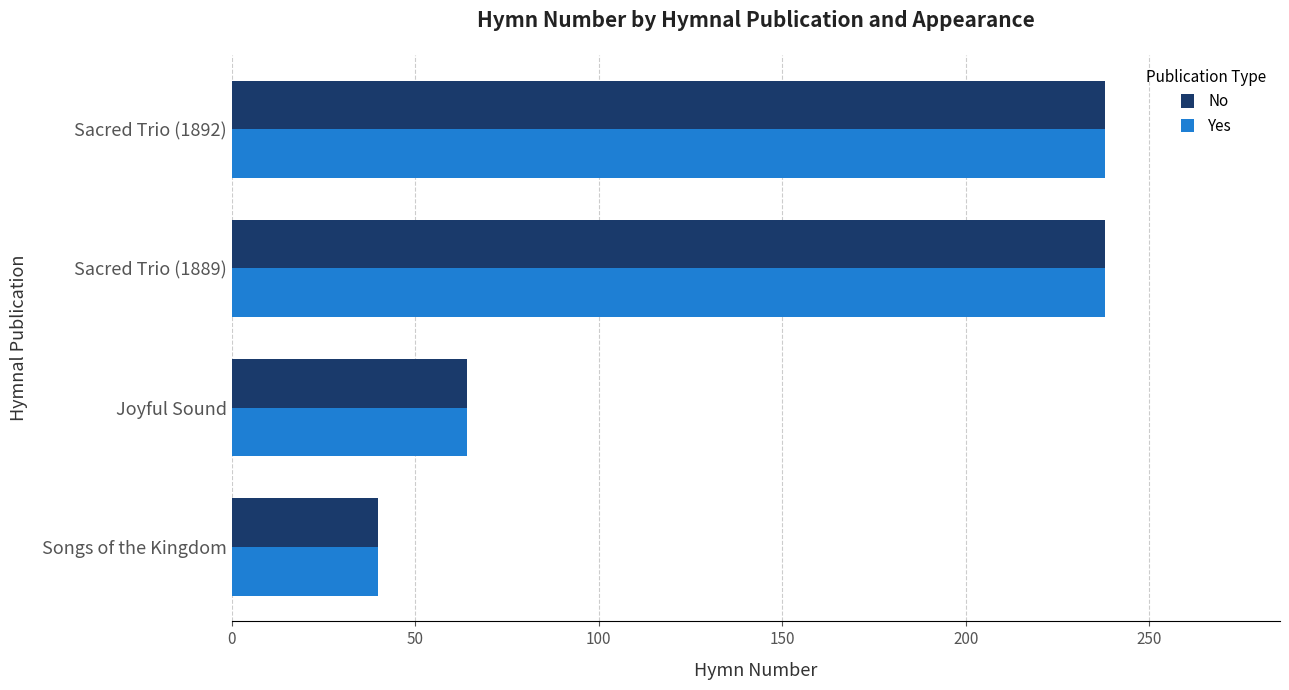

Is the value of No at Joyful Sound greater than the value of Yes at Sacred Trio (1889)?

No